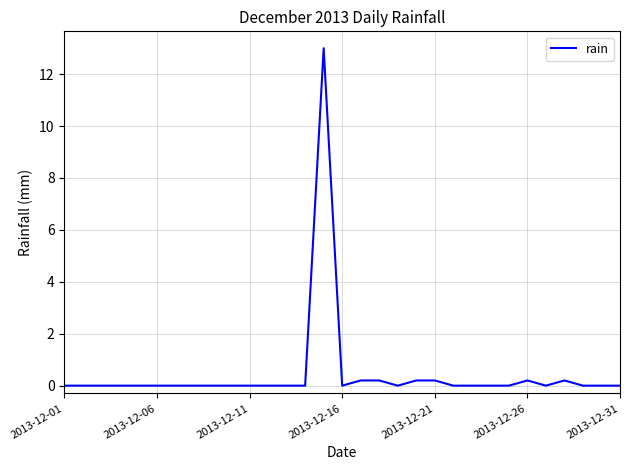

What is the maximum value shown in the chart?

13.0